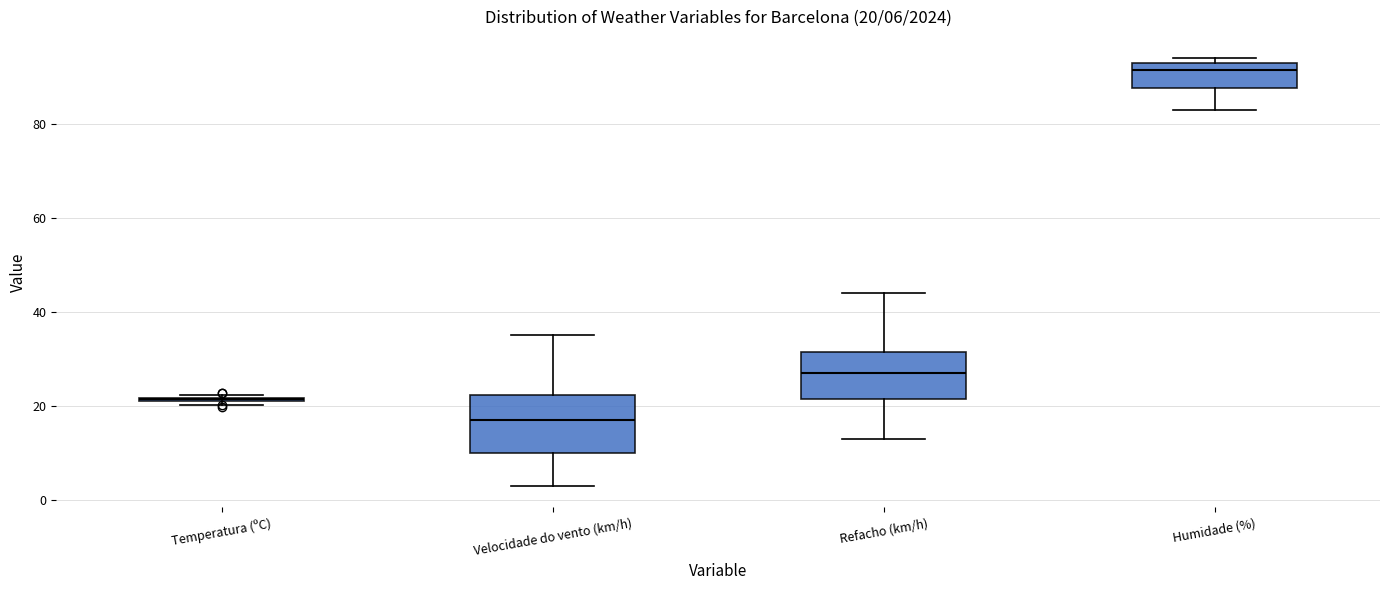

Which box is the tallest, from its lower edge to its upper edge?

Velocidade do vento (km/h)